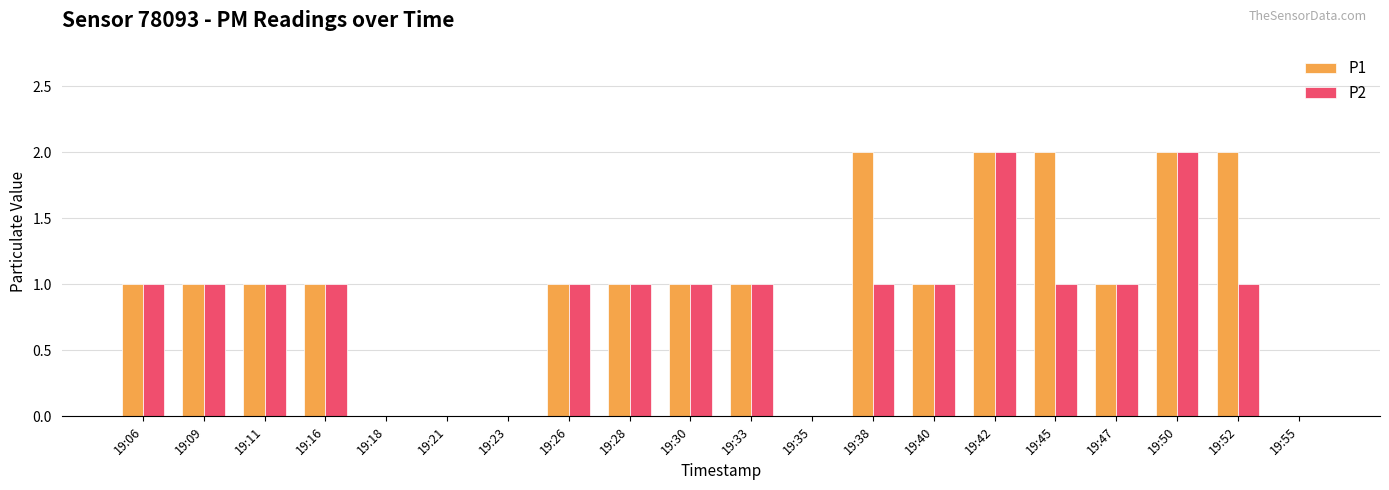

How many groups of bars are there?

20